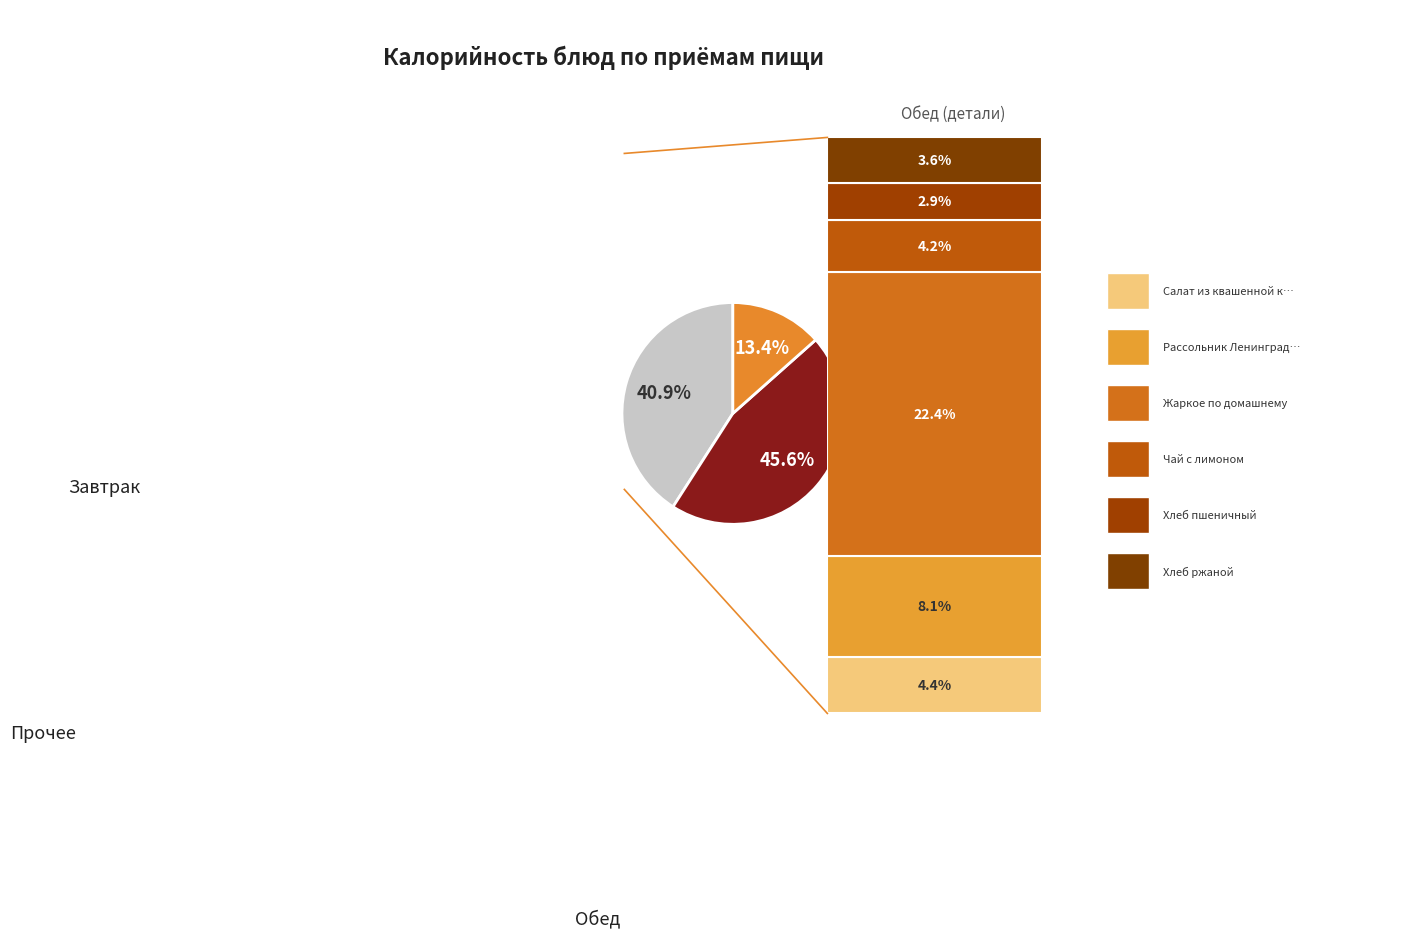

Does any single category account for the majority?

No